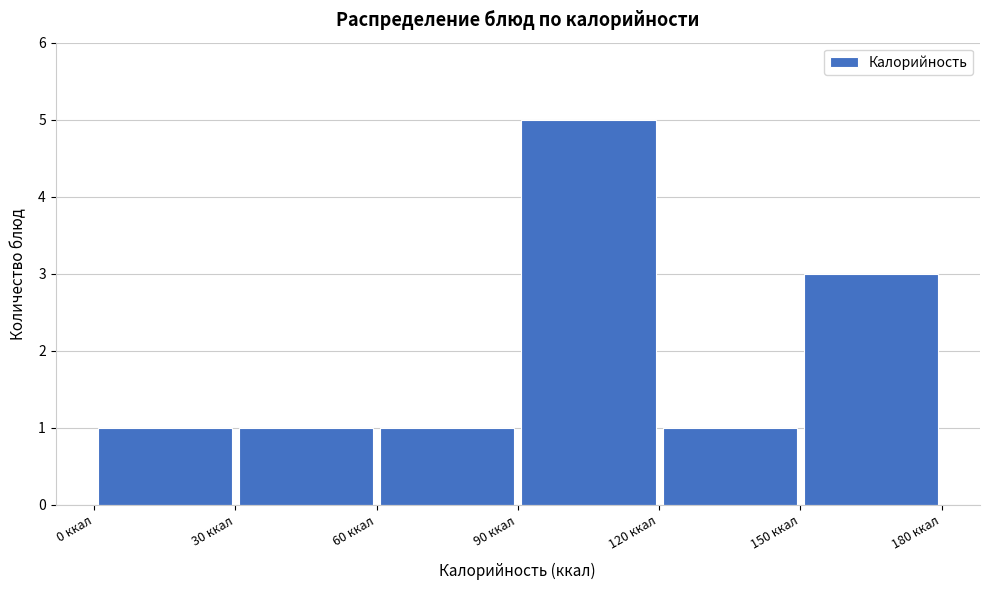

Reading left to right, transcribe this chart: for each bar, give the range it covers on the x-axis and its height. The values are not printed on the chart, so give them approximately, as read against the axis.

0 to 30: 1
30 to 60: 1
60 to 90: 1
90 to 120: 5
120 to 150: 1
150 to 180: 3